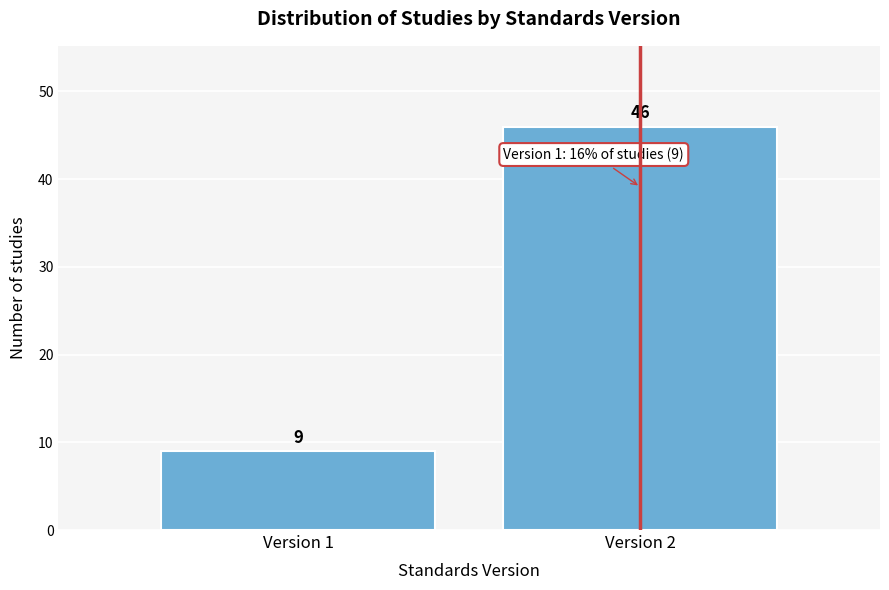

Reading left to right, what are all the values shown in this chart?

9	46